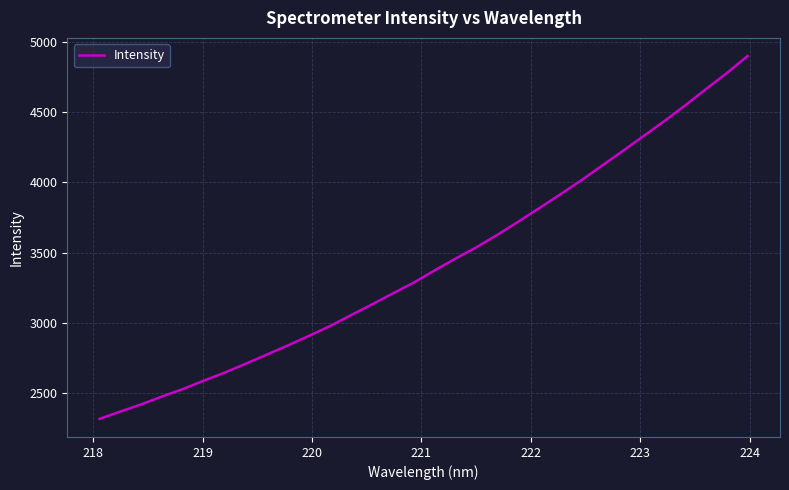

What is the minimum value shown in the chart?

2319.2